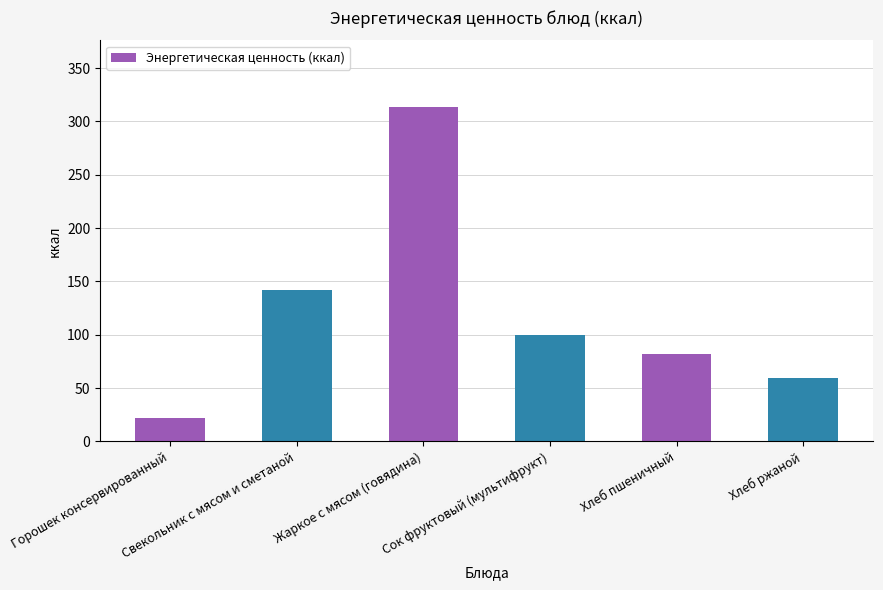

At which label is the value closest to 167?

Свекольник с мясом и сметаной